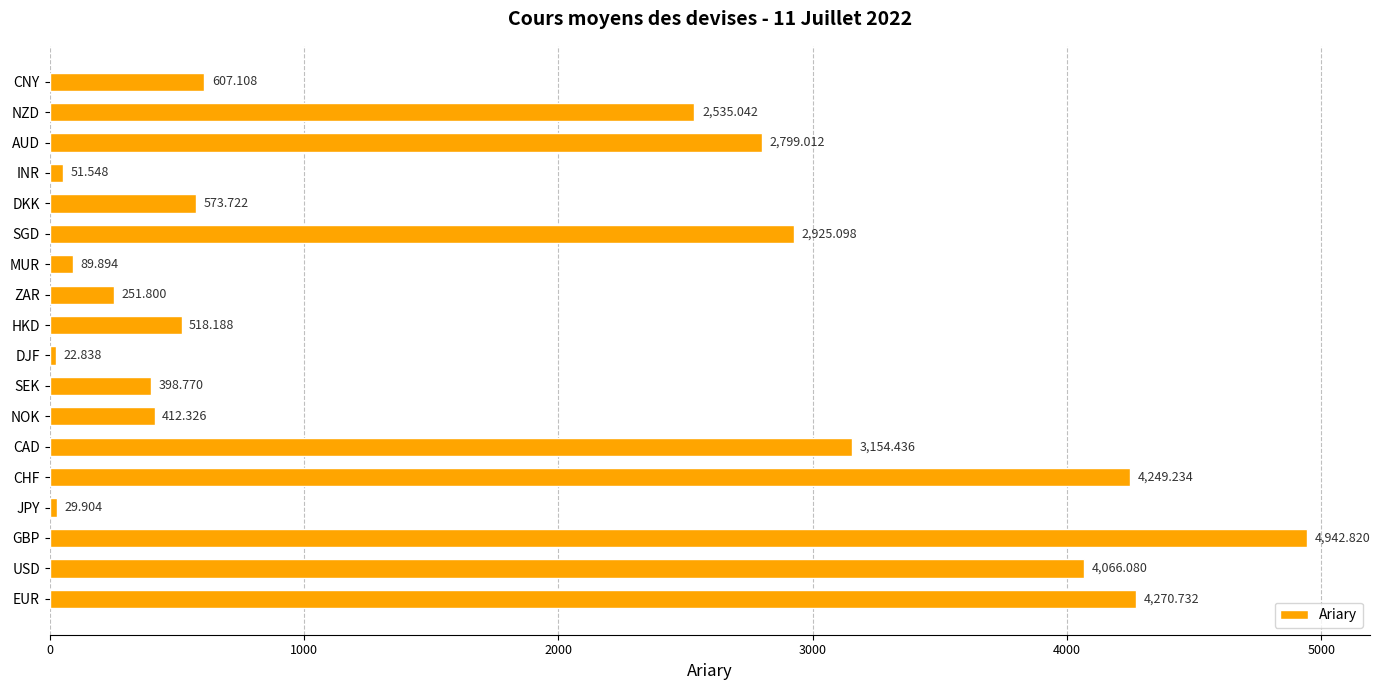

Does the chart contain any negative values?

No